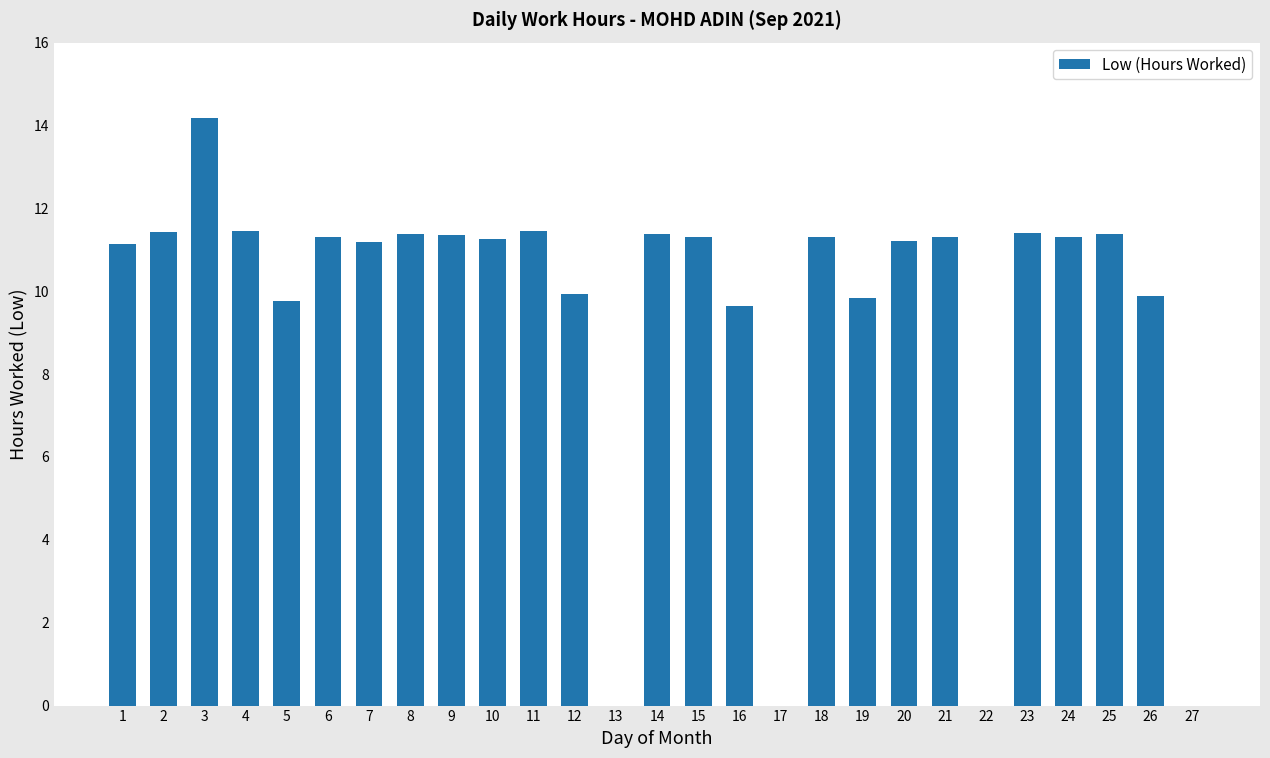

At which category does the chart reach its peak across all series?

3